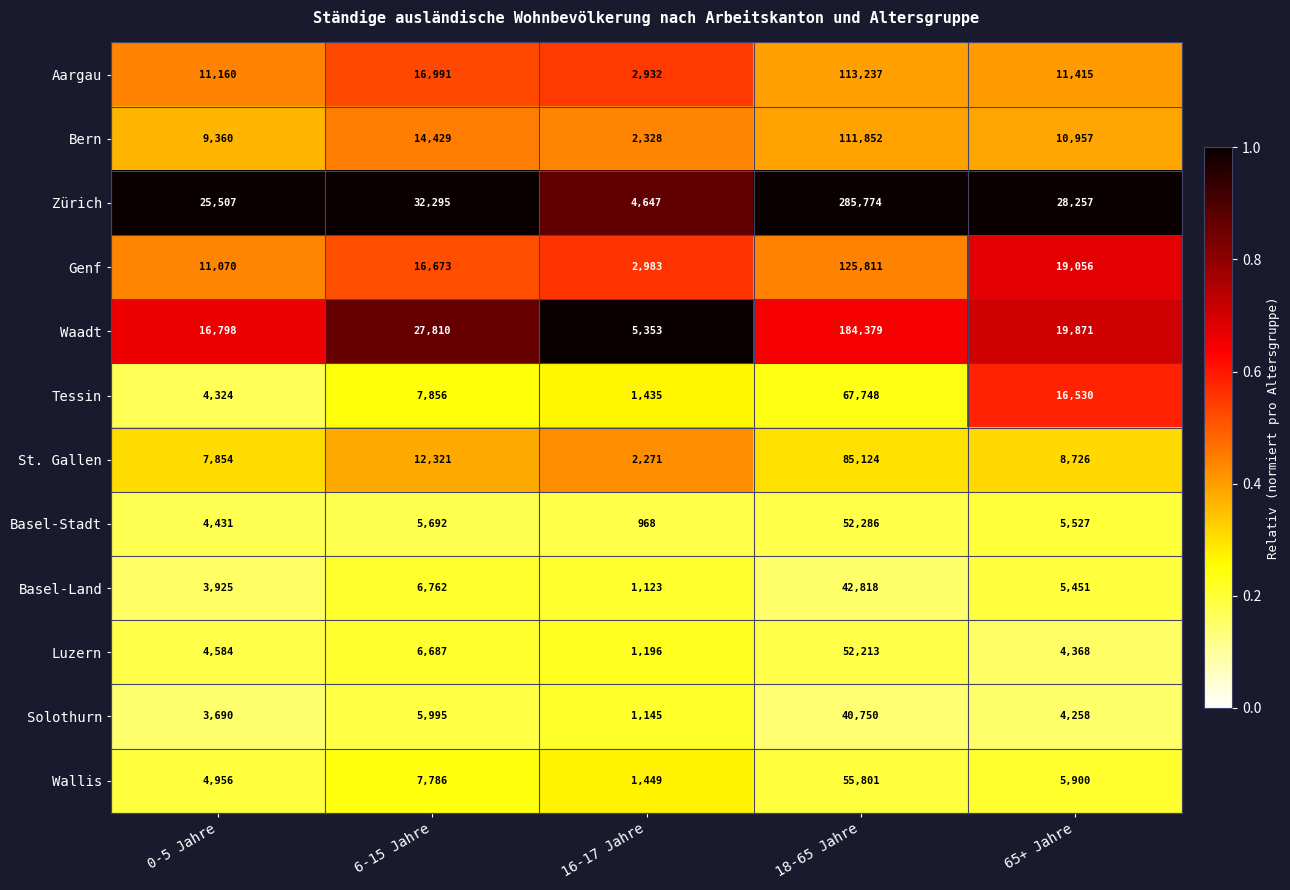

At which label is Luzern closest to 26704?

6-15 Jahre